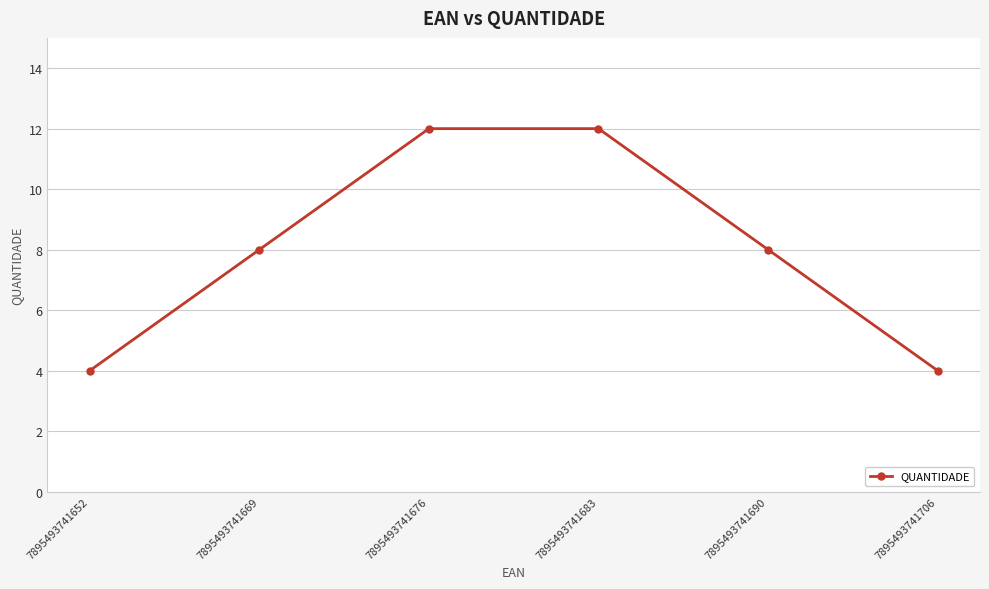

What is the value of the 6th point from the left?

4